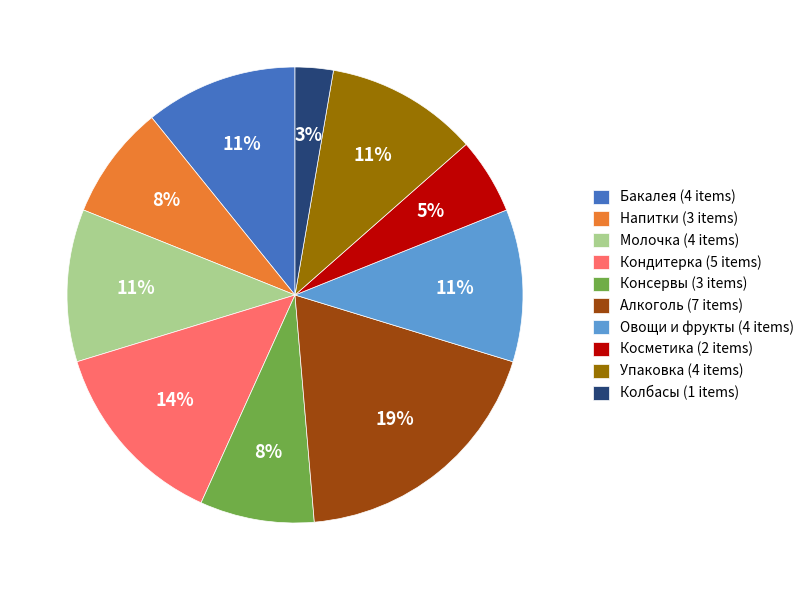

Count the number of slices in the pie.

10